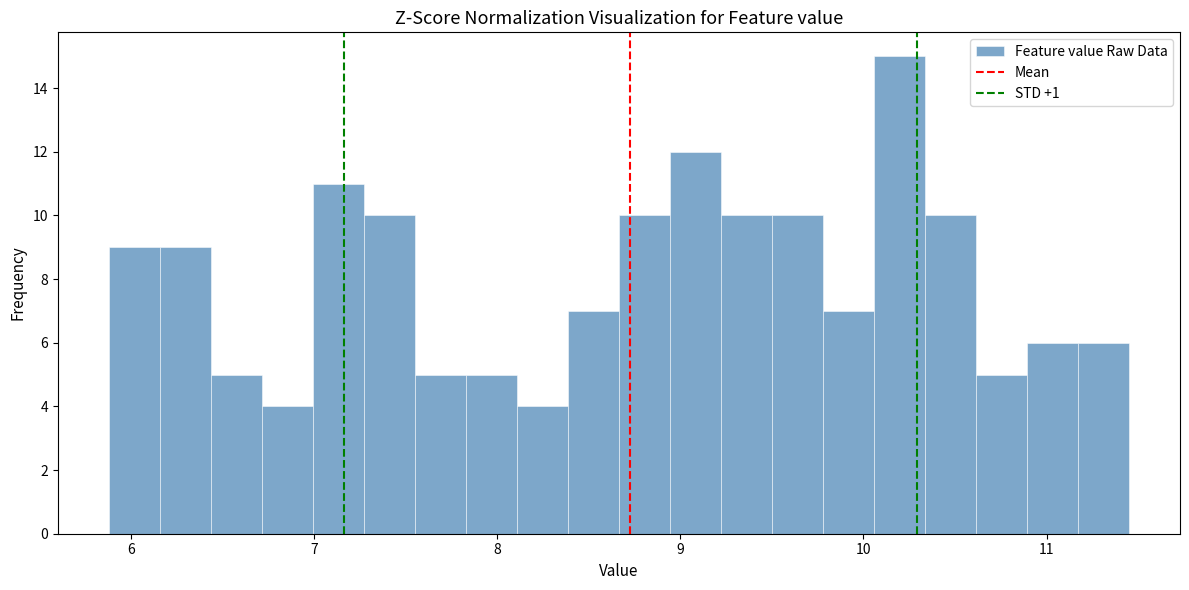

Read against the x-axis, roughly where is the centre of the tallest bar?

10.2